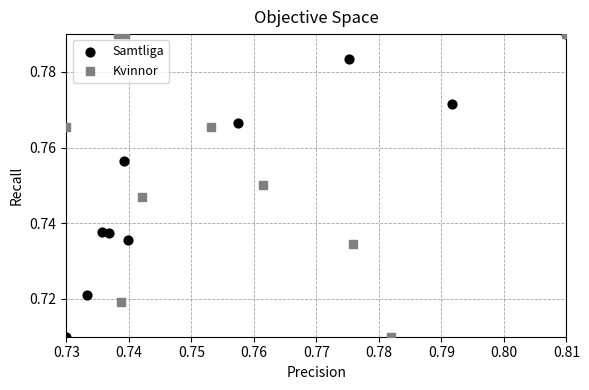

What are all the series names shown in the legend?

Samtliga, Kvinnor